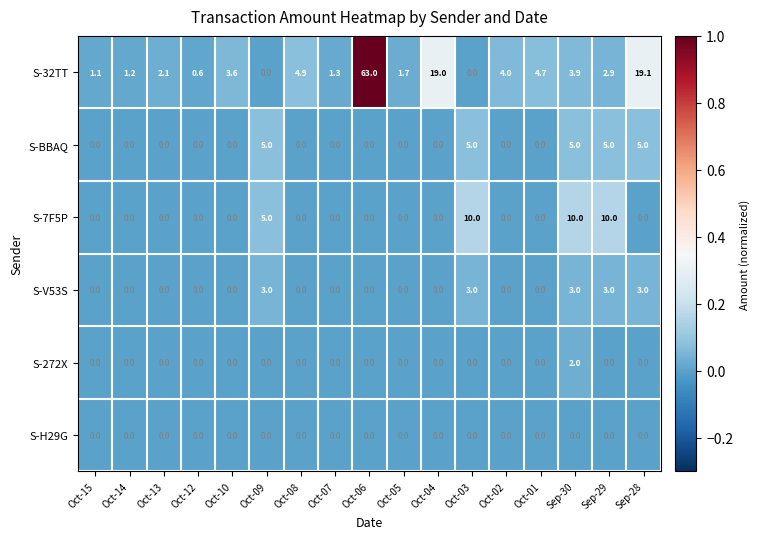

Which series has the largest total across all categories?

S-32TT